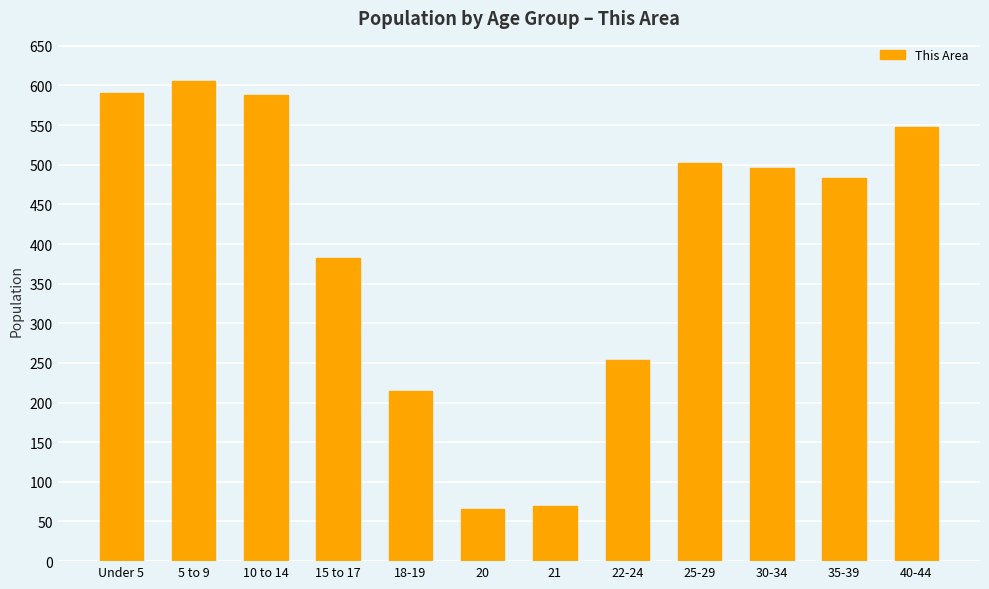

What is the value of the 4th bar from the left?

382